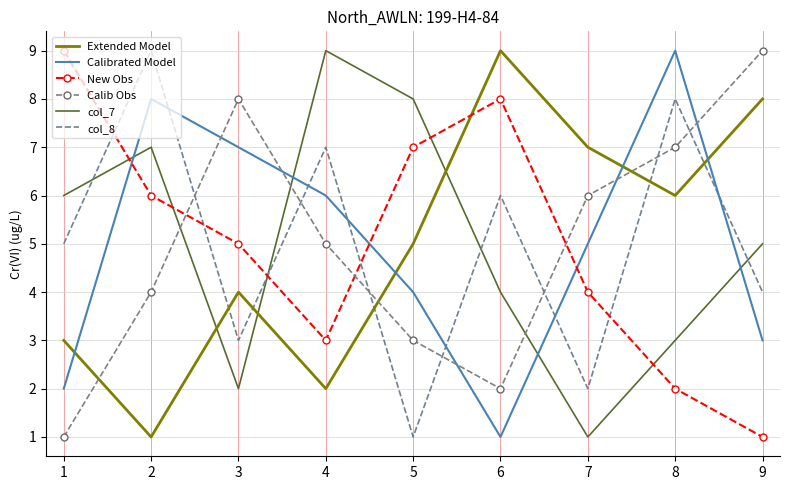

List the labels in order of New Obs value, smallest first.

9, 8, 4, 7, 3, 2, 5, 6, 1